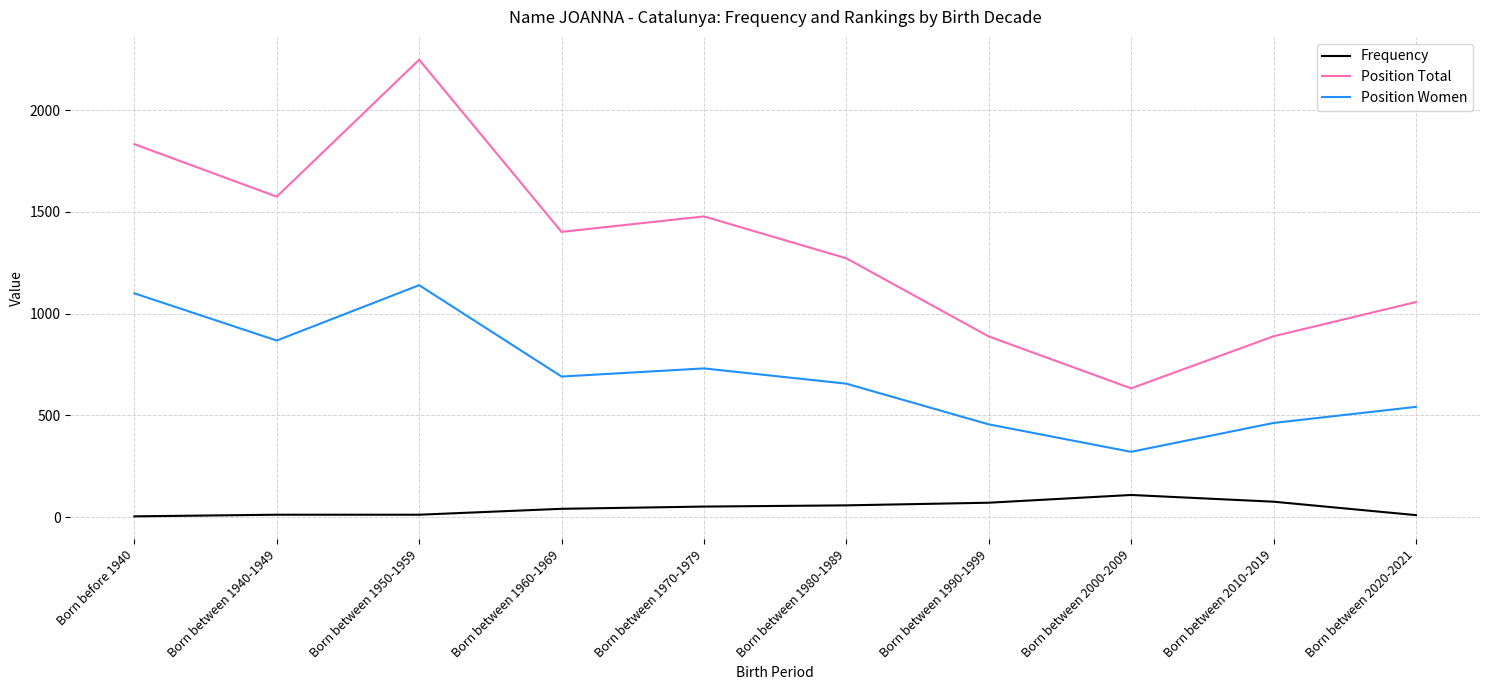

True or false: Frequency and Position Women cross at least once.

False